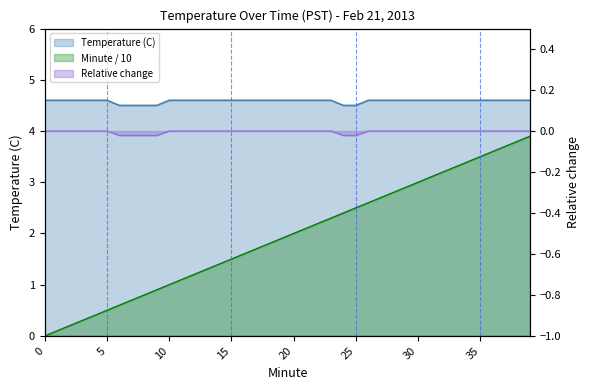

What is the difference between the second highest and second lowest values in the Temperature (C) series?

0.1